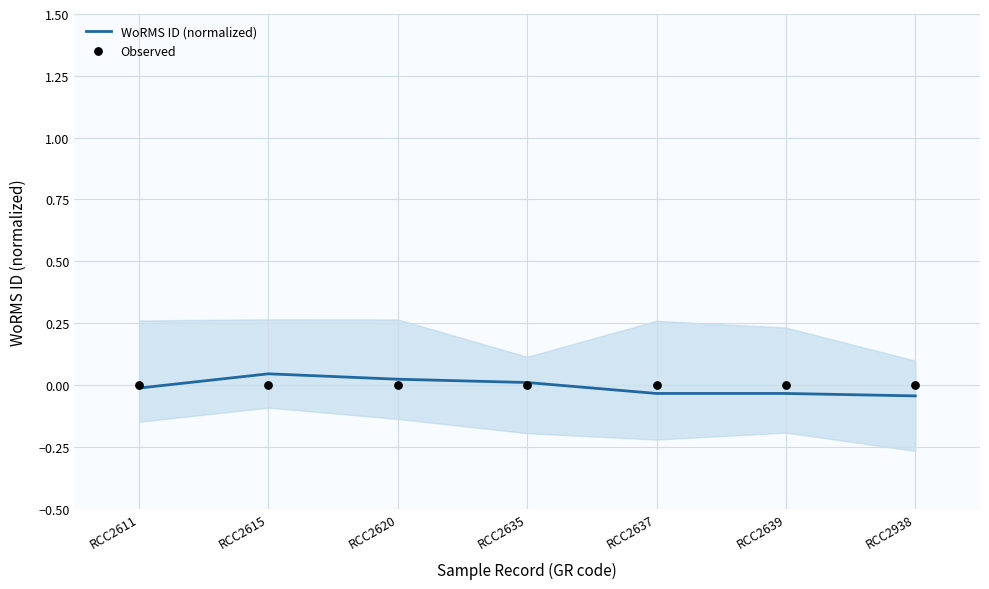

Which series contains the lowest Y value?

WoRMS ID (normalized)